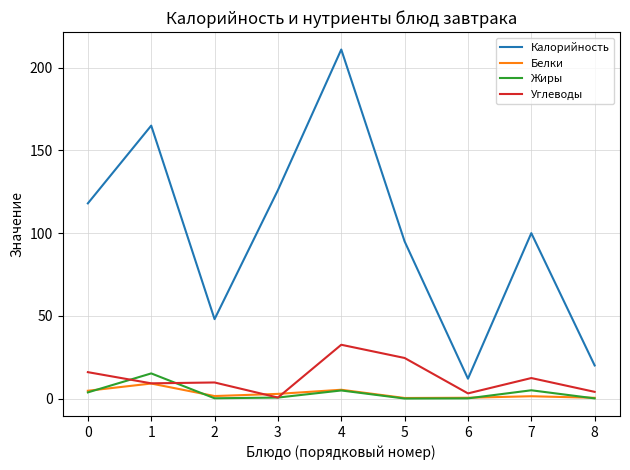

At how many categories does at least one series exceed 77?

6